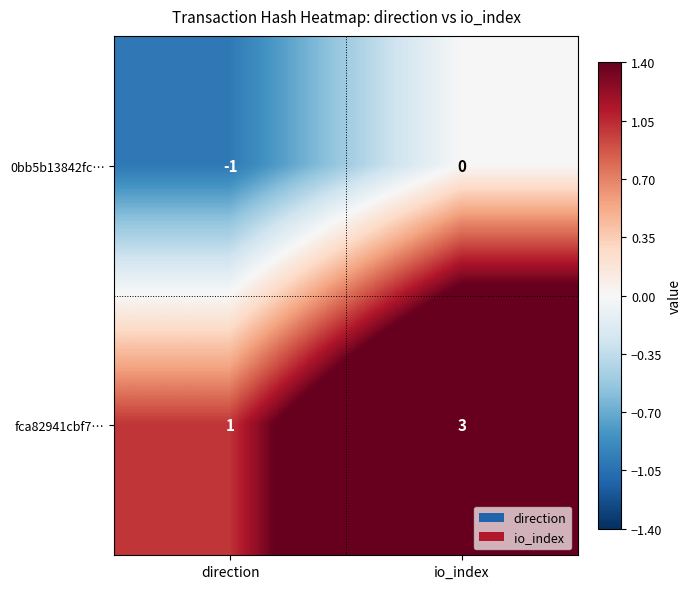

Reading left to right, list all the values displayed in this chart.

0bb5b13842fc…: -1	0
fca82941cbf7…: 1	3